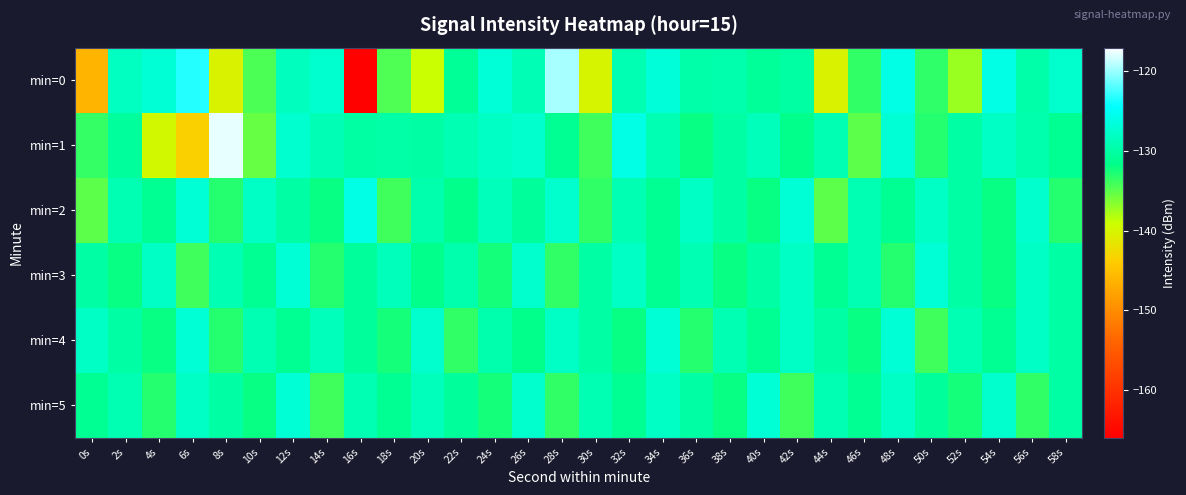

Reading left to right, extract all data points from this chart.

min=0: 0s=-146.2	2s=-128.1	4s=-127.0	6s=-123.4	8s=-140.2	10s=-134.4	12s=-128.4	14s=-127.3	16s=-165.7	18s=-134.6	20s=-138.9	22s=-130.8	24s=-126.9	26s=-128.9	28s=-119.5	30s=-140.0	32s=-129.1	34s=-126.8	36s=-129.6	38s=-129.5	40s=-130.7	42s=-130.0	44s=-140.2	46s=-133.5	48s=-126.0	50s=-133.4	52s=-137.2	54s=-126.0	56s=-129.7	58s=-127.5
min=1: 0s=-133.6	2s=-130.4	4s=-139.7	6s=-143.6	8s=-117.7	10s=-135.5	12s=-127.3	14s=-128.9	16s=-130.1	18s=-129.8	20s=-130.0	22s=-129.0	24s=-128.0	26s=-127.5	28s=-131.0	30s=-134.0	32s=-126.0	34s=-129.0	36s=-132.0	38s=-130.0	40s=-128.5	42s=-131.5	44s=-129.0	46s=-135.0	48s=-127.0	50s=-133.0	52s=-130.0	54s=-128.0	56s=-129.5	58s=-131.0
min=2: 0s=-135.0	2s=-129.0	4s=-131.0	6s=-127.0	8s=-133.0	10s=-128.0	12s=-130.0	14s=-132.0	16s=-126.0	18s=-134.0	20s=-129.5	22s=-131.5	24s=-128.5	26s=-130.5	28s=-127.5	30s=-133.5	32s=-129.0	34s=-131.0	36s=-128.0	38s=-130.0	40s=-132.0	42s=-127.0	44s=-135.0	46s=-129.0	48s=-131.0	50s=-128.0	52s=-130.0	54s=-132.0	56s=-127.5	58s=-133.0
min=3: 0s=-130.0	2s=-132.0	4s=-128.0	6s=-134.0	8s=-129.0	10s=-131.0	12s=-127.0	14s=-133.0	16s=-130.5	18s=-128.5	20s=-131.5	22s=-129.5	24s=-132.5	26s=-127.5	28s=-133.5	30s=-130.0	32s=-128.0	34s=-131.0	36s=-129.0	38s=-132.0	40s=-130.0	42s=-128.0	44s=-131.0	46s=-129.0	48s=-133.0	50s=-127.0	52s=-130.0	54s=-132.0	56s=-128.0	58s=-130.0
min=4: 0s=-128.0	2s=-130.0	4s=-132.0	6s=-127.0	8s=-133.0	10s=-129.0	12s=-131.0	14s=-128.5	16s=-130.5	18s=-132.5	20s=-127.5	22s=-133.5	24s=-129.5	26s=-131.5	28s=-128.0	30s=-130.0	32s=-132.0	34s=-127.0	36s=-133.0	38s=-129.0	40s=-131.0	42s=-128.0	44s=-130.0	46s=-132.0	48s=-127.0	50s=-134.0	52s=-129.0	54s=-131.0	56s=-128.0	58s=-130.0
min=5: 0s=-131.0	2s=-129.0	4s=-133.0	6s=-128.0	8s=-130.0	10s=-132.0	12s=-127.0	14s=-134.0	16s=-129.0	18s=-131.0	20s=-128.5	22s=-130.5	24s=-132.5	26s=-127.5	28s=-133.5	30s=-129.0	32s=-131.0	34s=-128.0	36s=-130.0	38s=-132.0	40s=-127.0	42s=-134.0	44s=-129.0	46s=-131.0	48s=-128.0	50s=-130.5	52s=-132.5	54s=-127.5	56s=-133.5	58s=-130.0